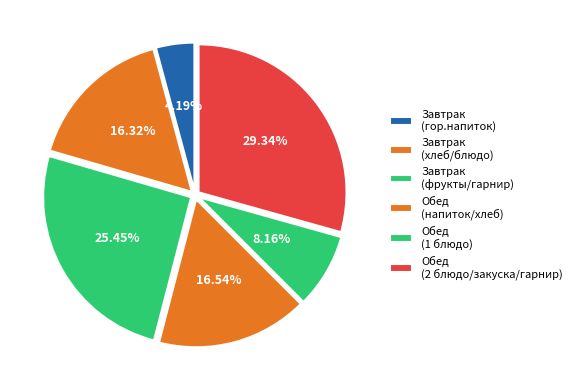

How many segments does this pie chart have?

6